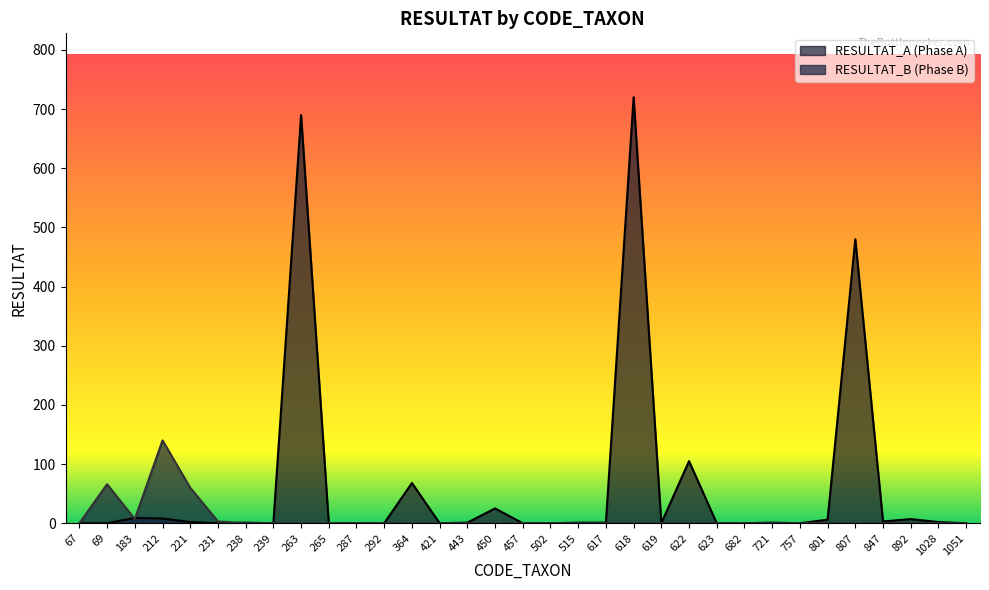

Does the chart display data point markers on the line(s)?

No